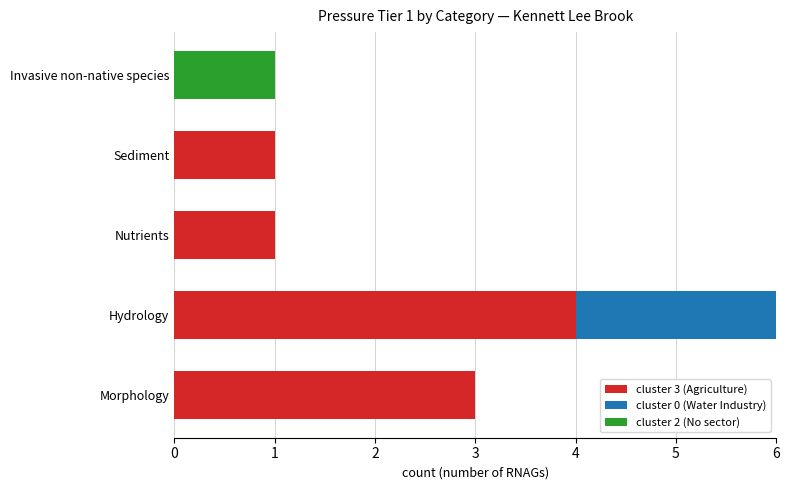

What are all the series names shown in the legend?

cluster 3 (Agriculture), cluster 0 (Water Industry), cluster 2 (No sector)